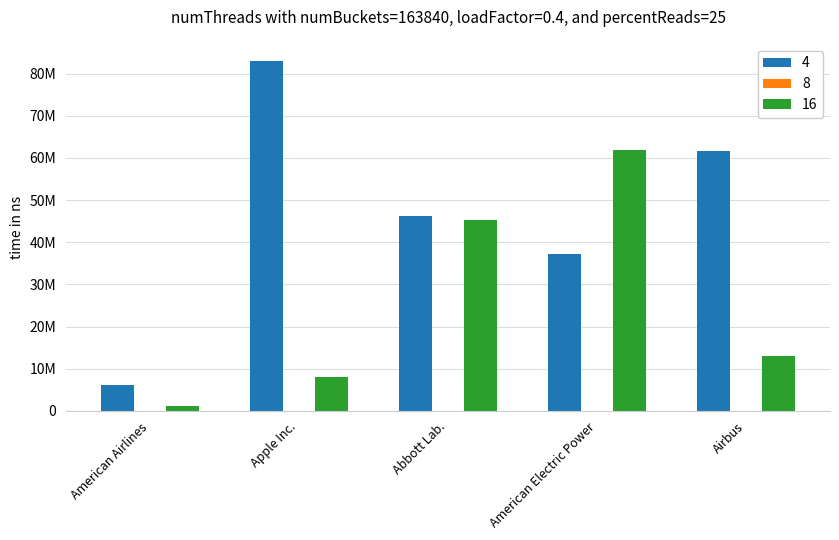

Which category has the highest value in the 4 series?

Apple Inc.